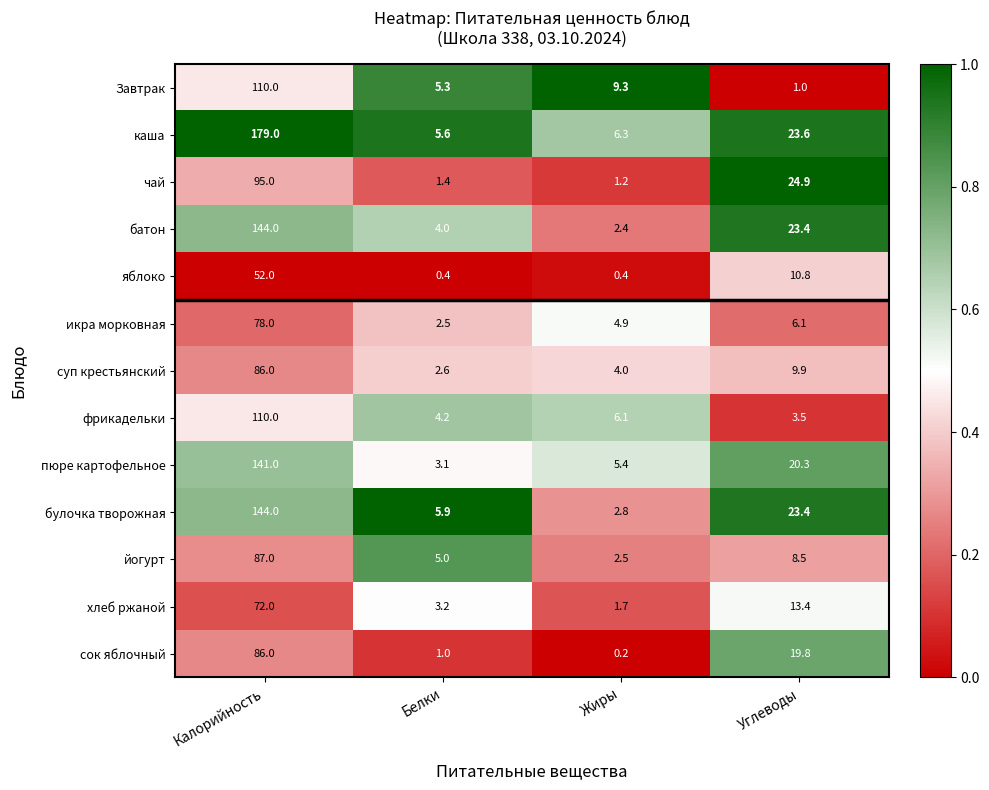

At Жиры, list the series in order from smallest to largest.

сок яблочный, яблоко, чай, хлеб ржаной, батон, йогурт, булочка творожная, суп крестьянский, икра морковная, пюре картофельное, фрикадельки, каша, Завтрак